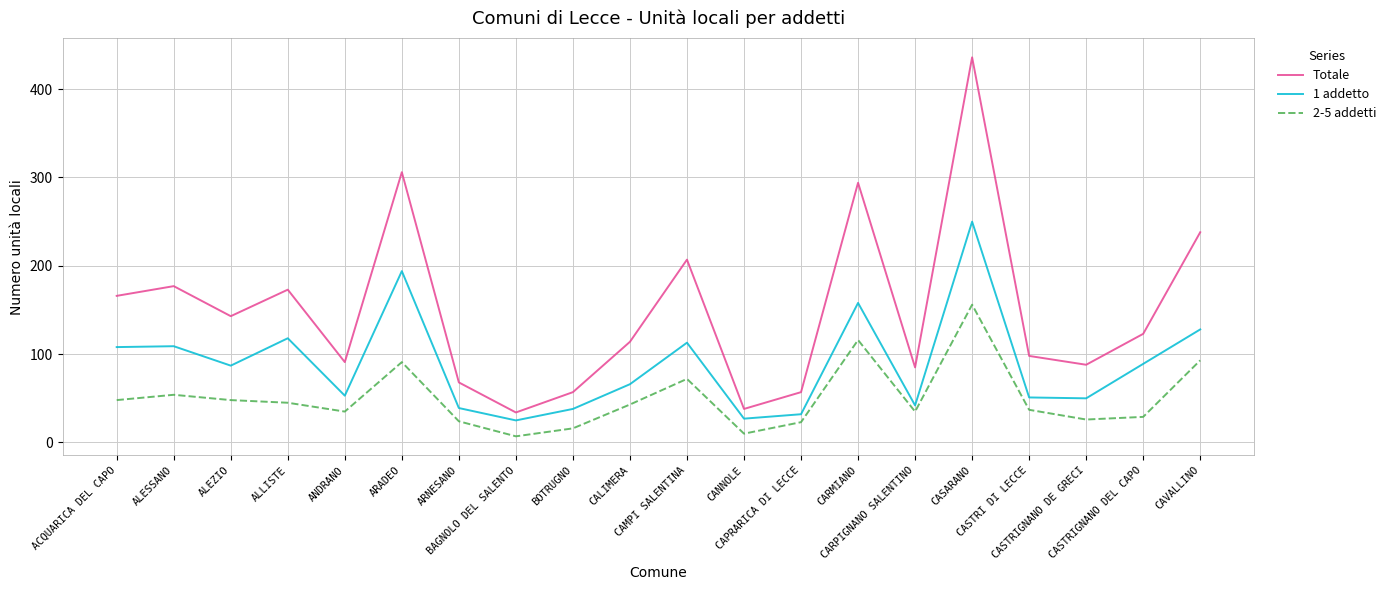

What is the spread (max minus min) of values at CAMPI SALENTINA?

135